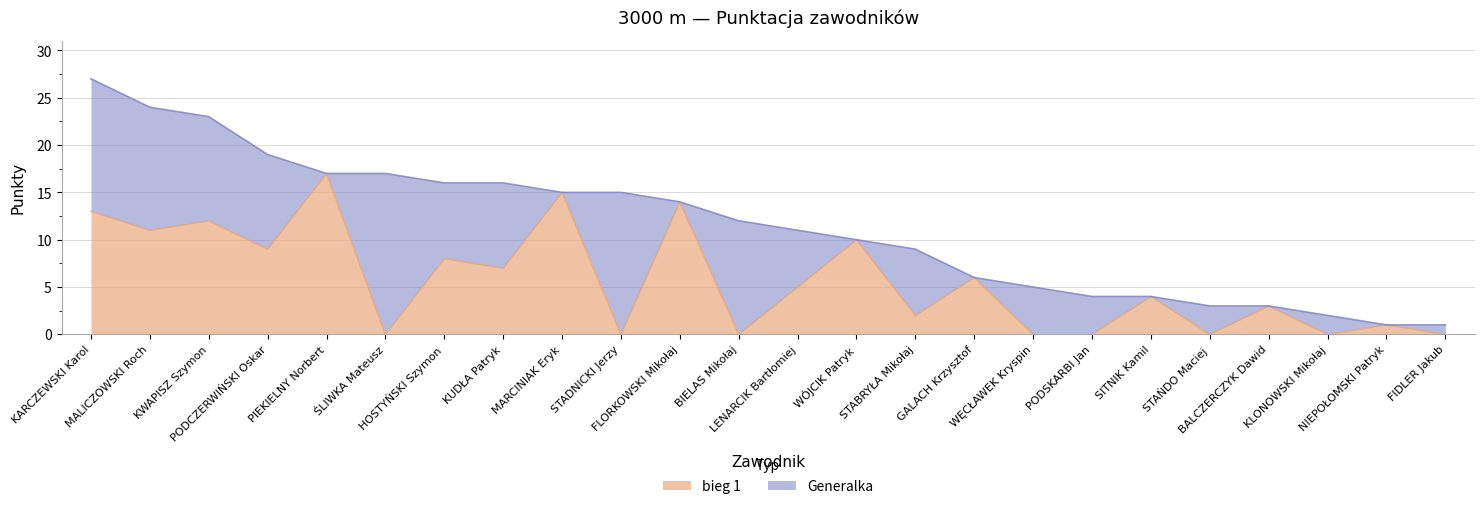

Between MARCINIAK Eryk and FIDLER Jakub, which series saw the biggest shift?

bieg 1